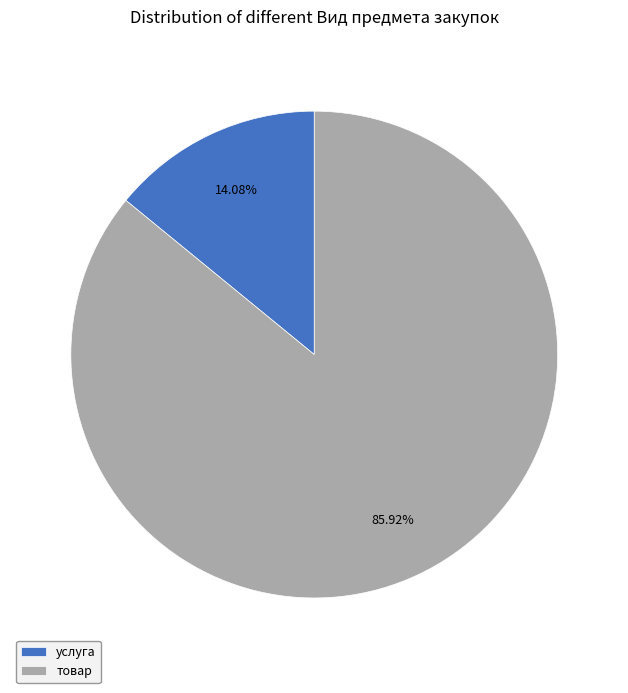

Which has a higher value, товар or услуга?

товар